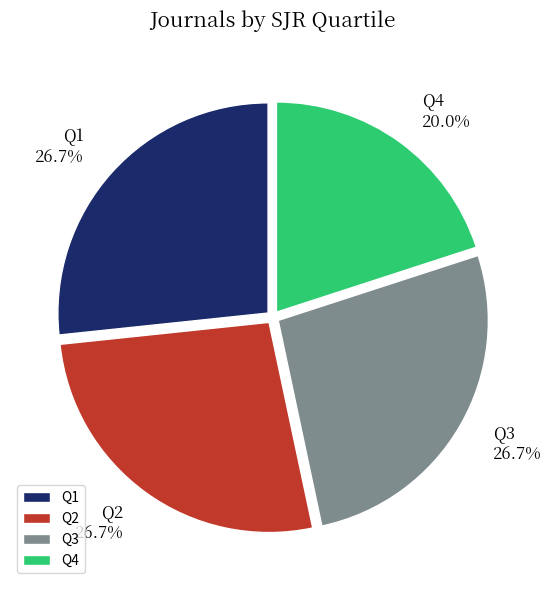

To the nearest percent, what is the difference between the largest and smallest slice percentages?

7%